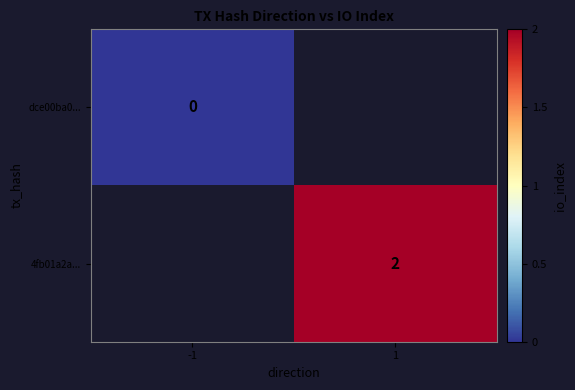

True or false: 4fb01a2a... has a value of 1 at 1.

False